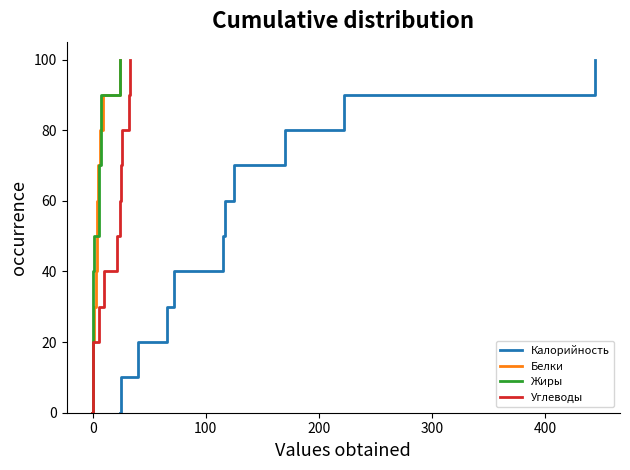

What is the maximum value for Калорийность?

100